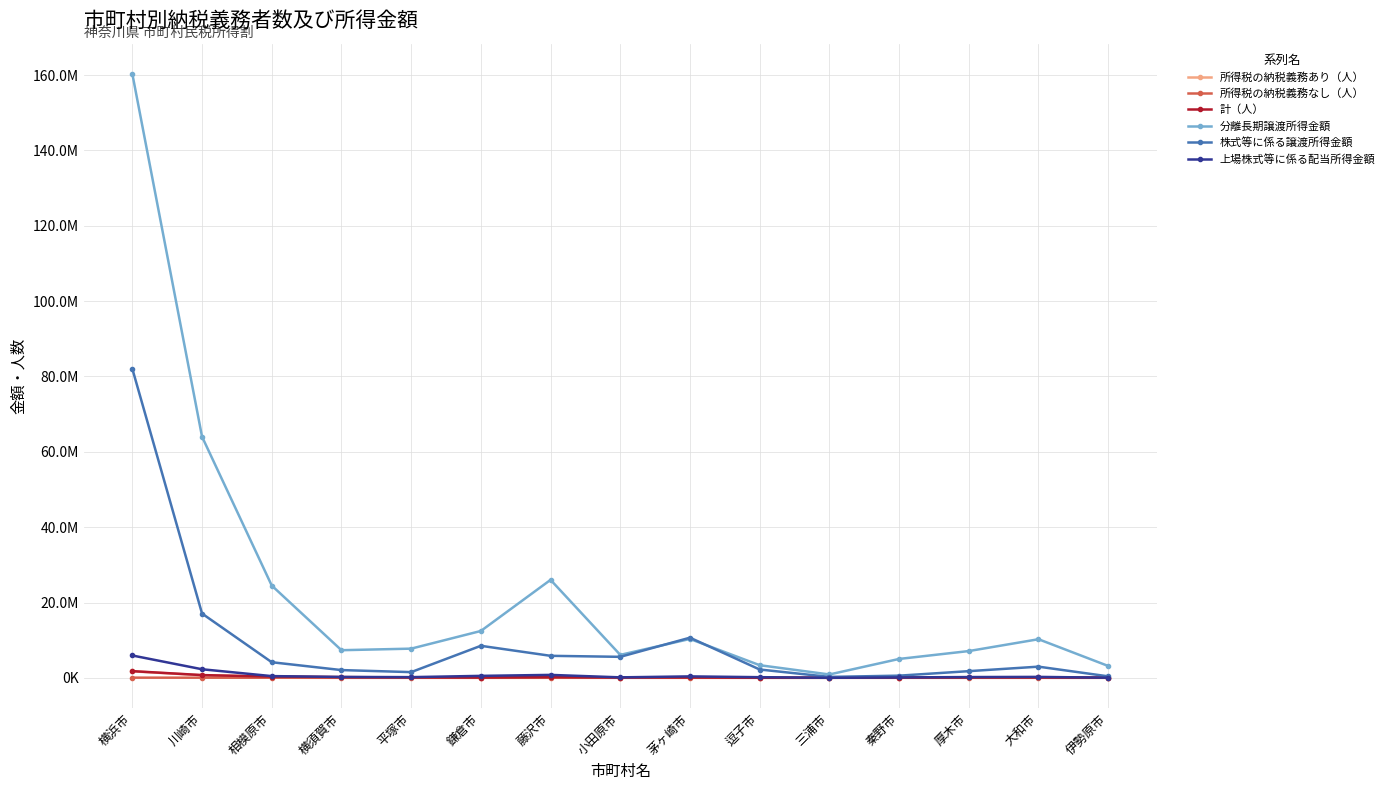

How many interior local peaks does the 所得税の納税義務なし（人） series have?

3